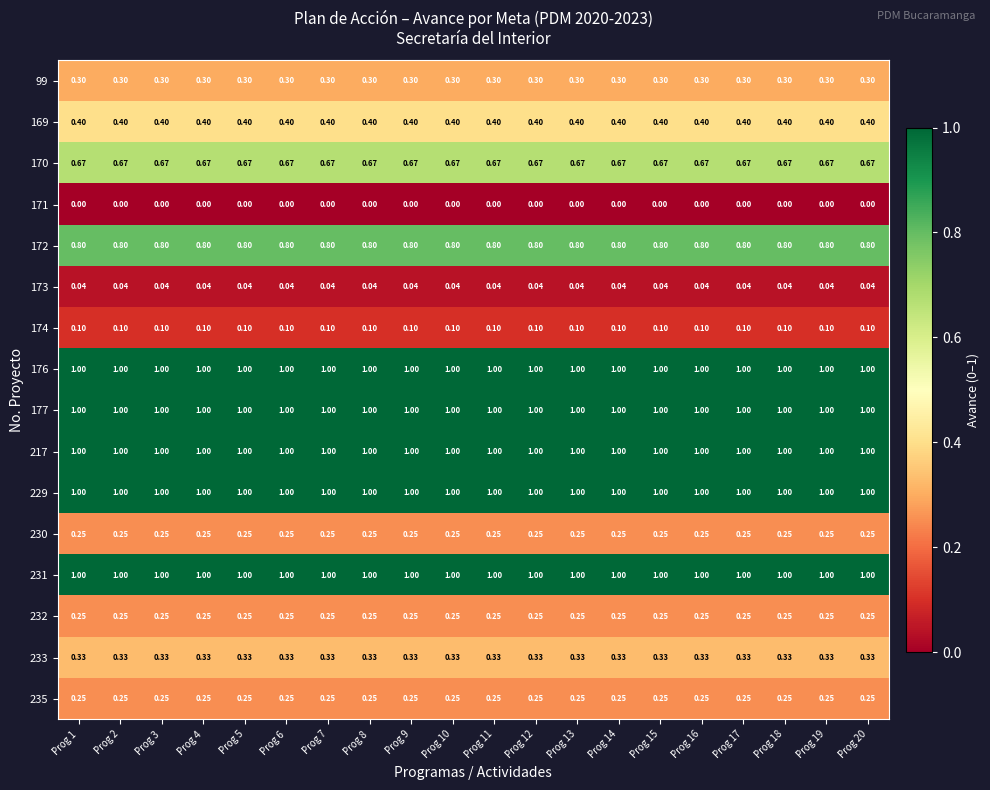

Is the value of 173 at Prog 20 greater than the value of 172 at Prog 20?

No